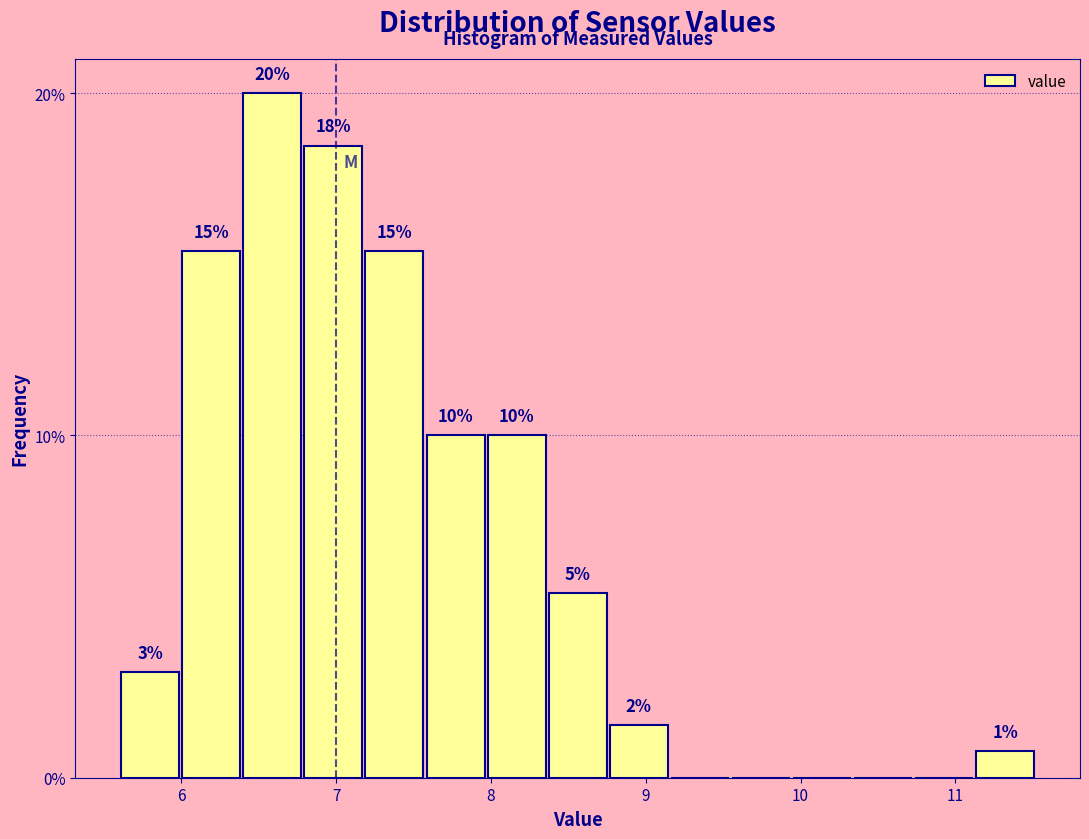

Around what value on the x-axis is the tallest bar? Give the approximate position of its centre, as read against the axis.

6.6